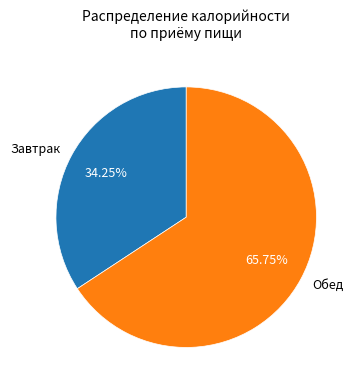

Rank the categories by value from lowest to highest.

Завтрак, Обед